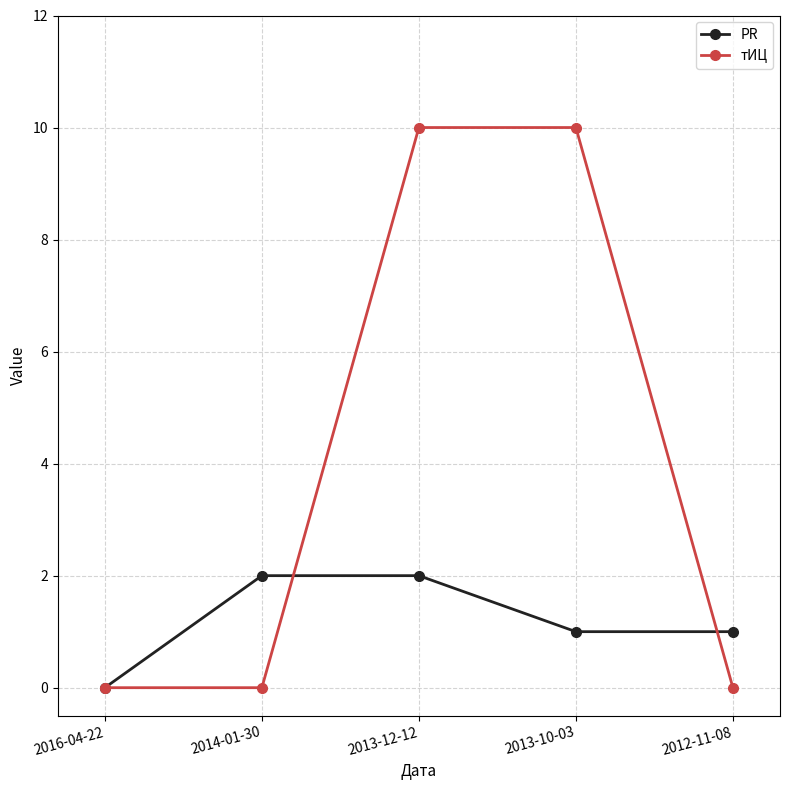

Which series has the largest total across all categories?

тИЦ